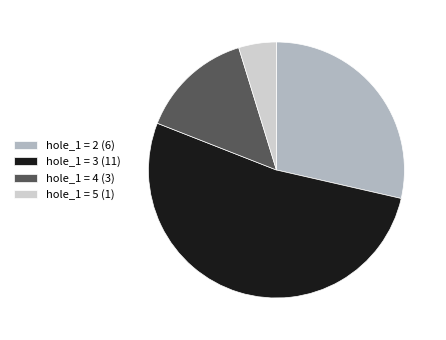

Which category has the smallest portion of the pie?

hole_1 = 5 (1)